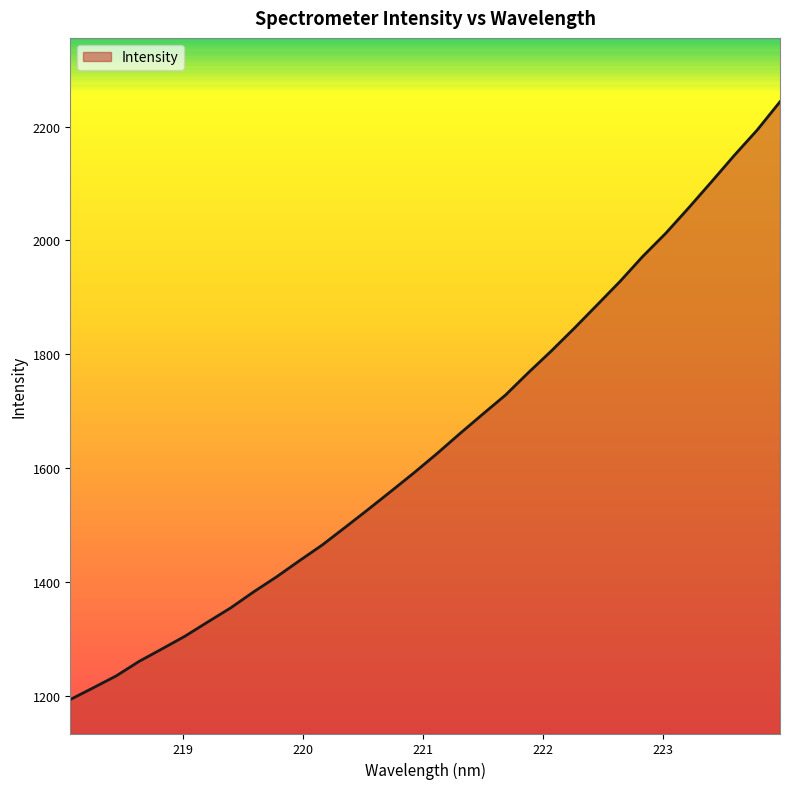

What is the maximum value shown in the chart?

2243.7